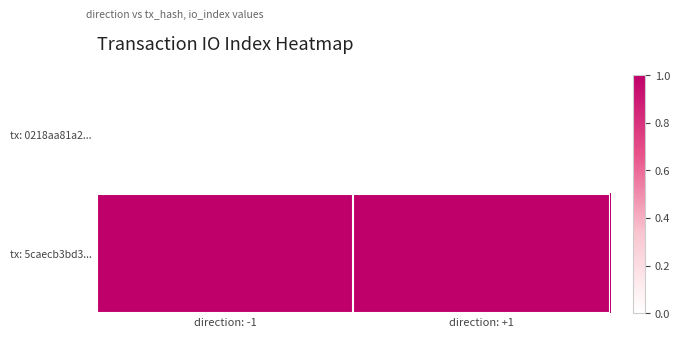

Which series changed the most between direction: -1 and direction: +1?

tx: 0218aa81a2...